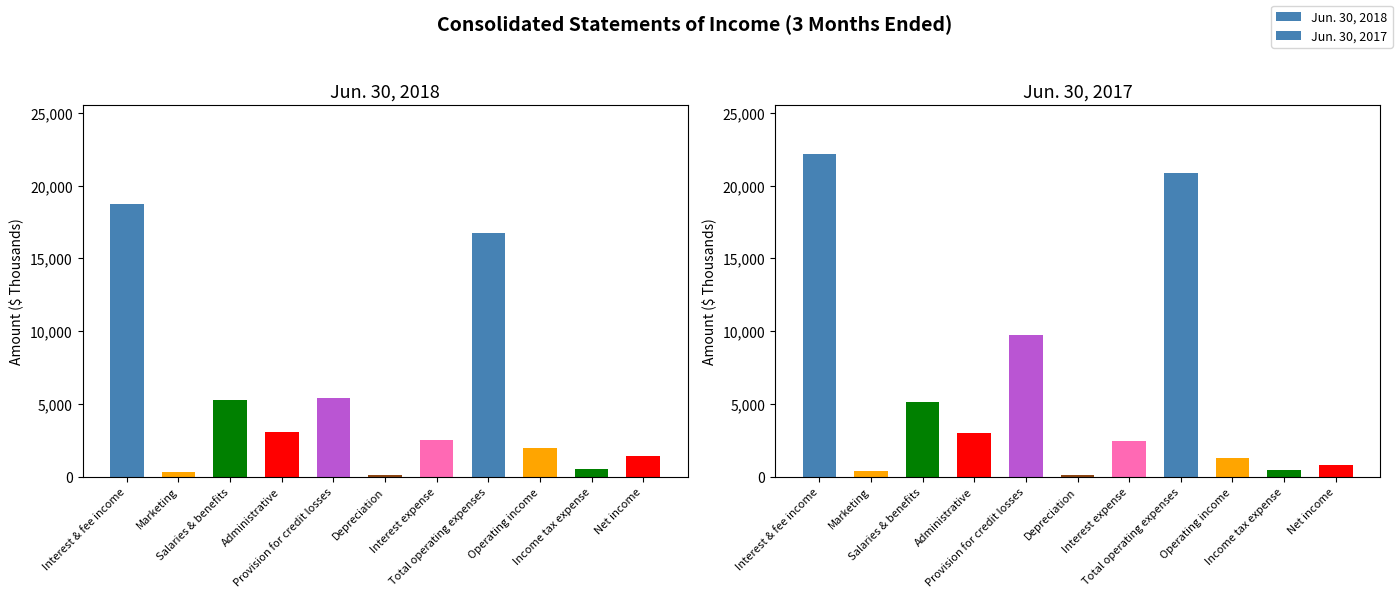

Rank the series by their average value, from lowest to highest.

Jun. 30, 2018, Jun. 30, 2017